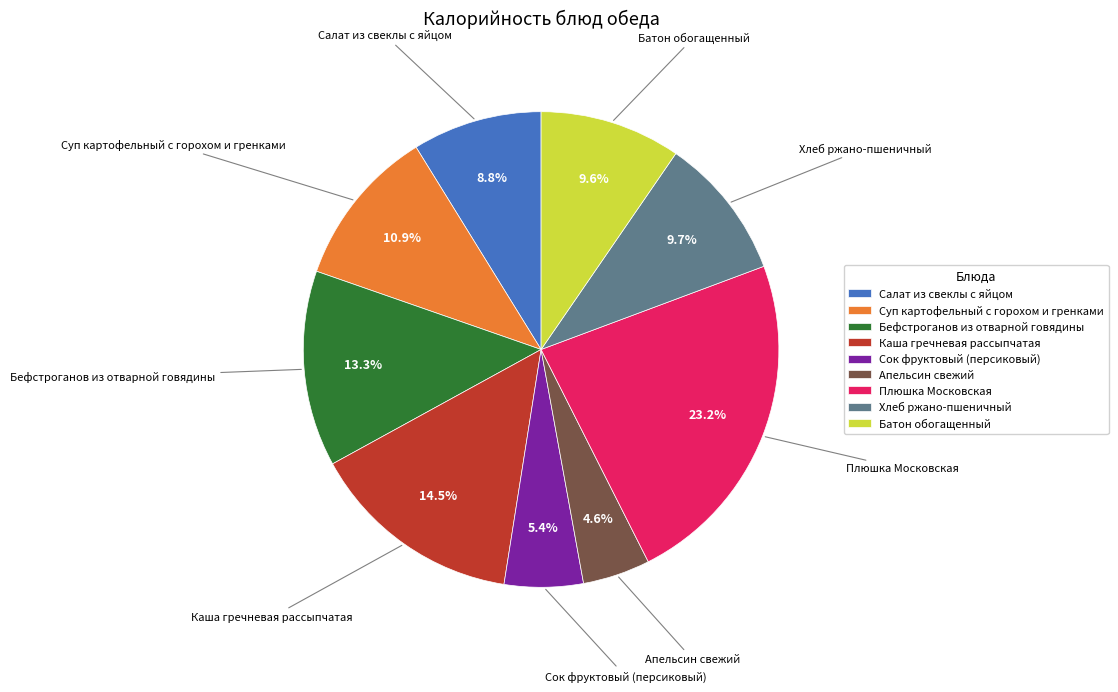

Count the number of slices in the pie.

9